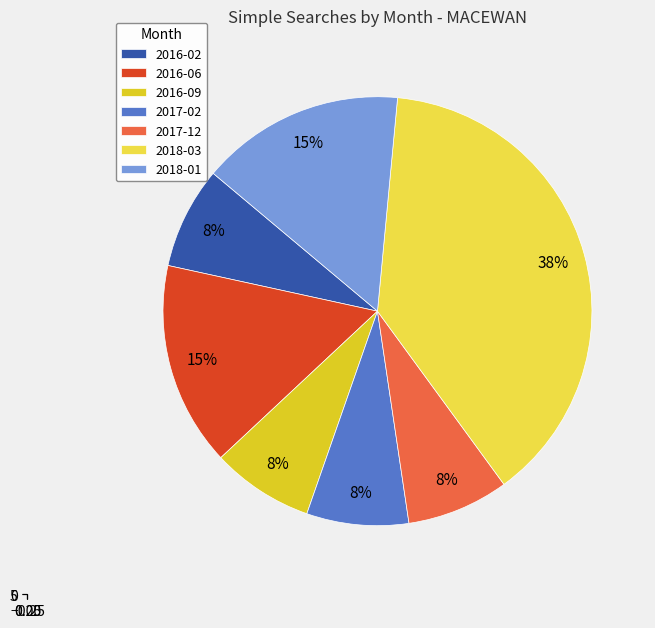

To the nearest percent, what is the difference between the 2016-09 and 2018-03 slice percentages?

31%